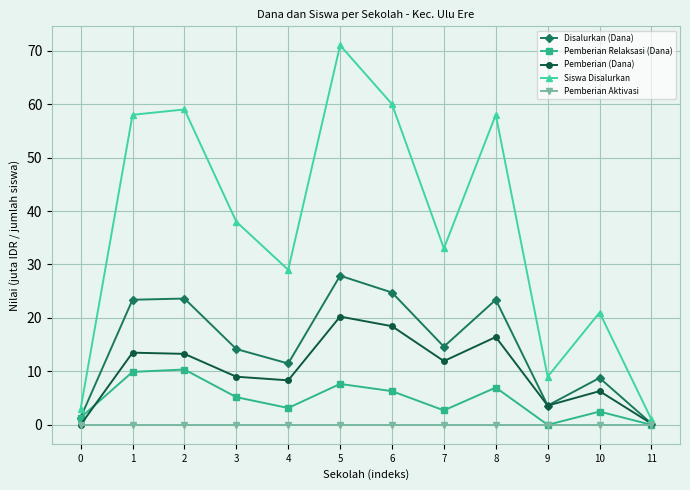

What is the spread (max minus min) of values at 1?

58.0